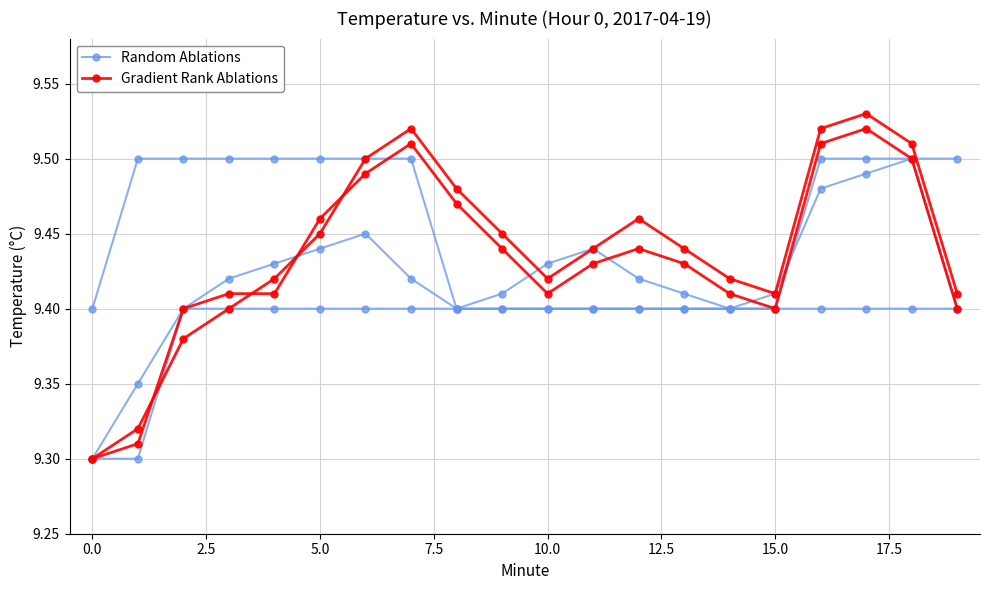

What is the sum of all Random Ablations values?

188.2